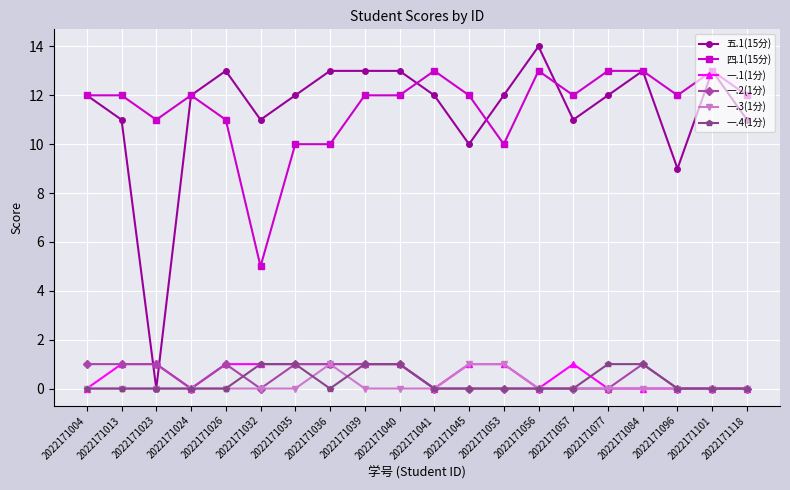

What is the sum of the 四.1(15分) values at 2022171032 and 2022171118?

17